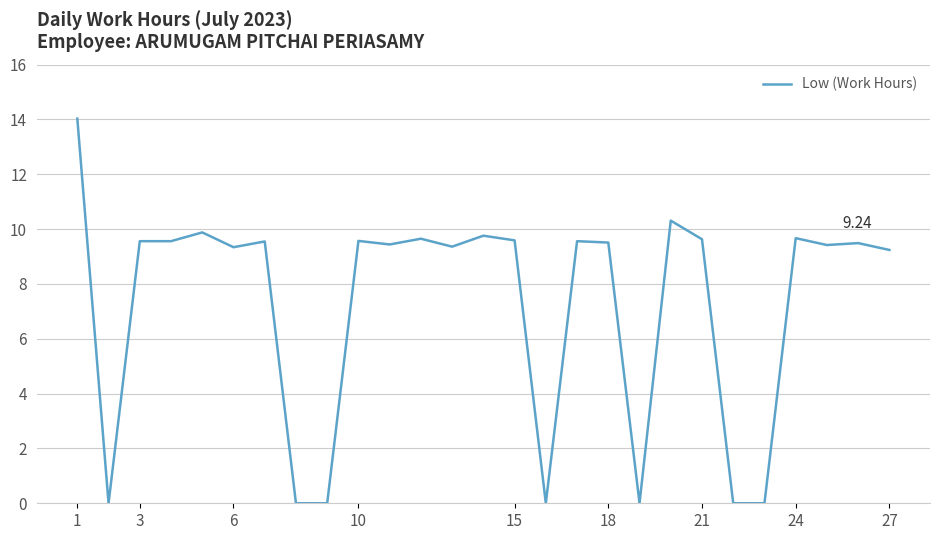

What is the difference between the maximum and minimum values?

14.0